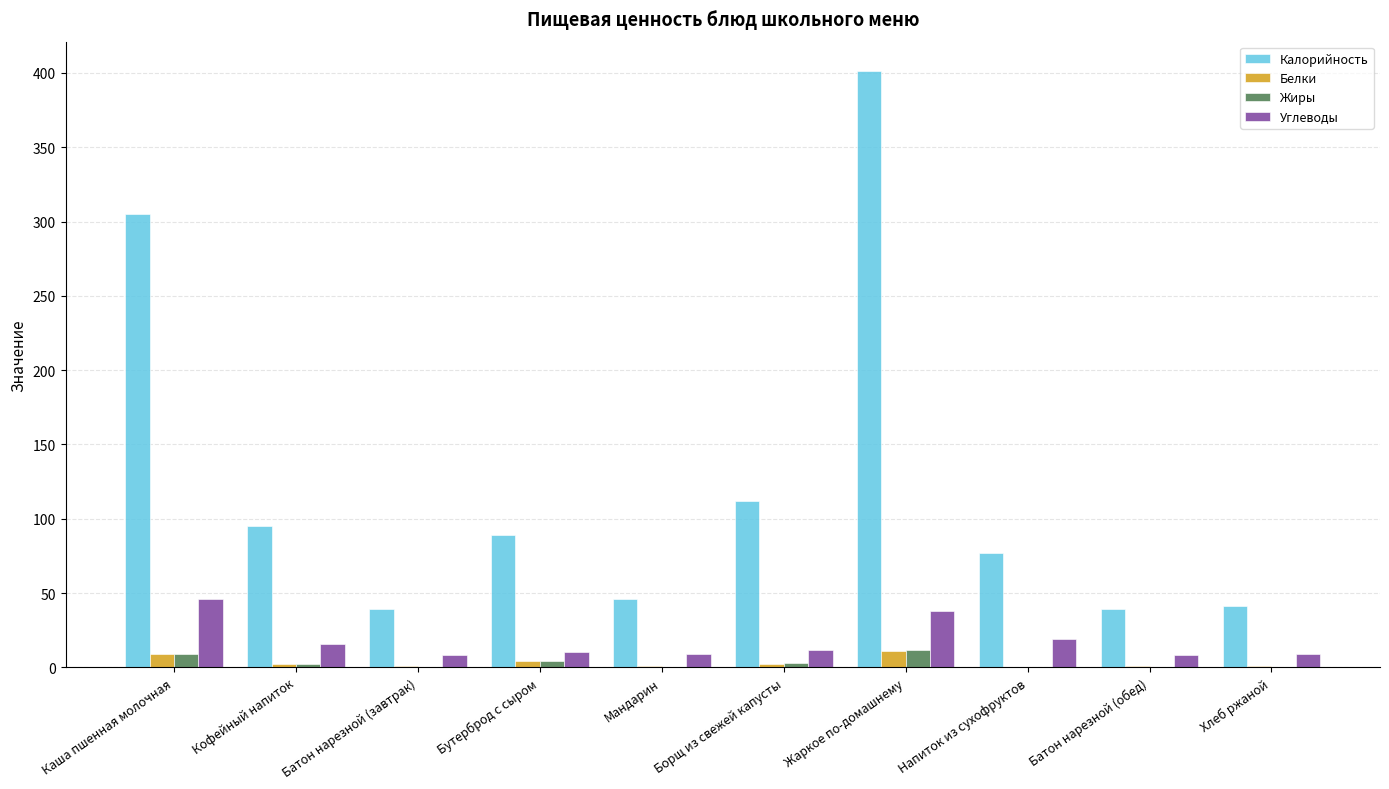

Which series has the widest spread of values?

Калорийность